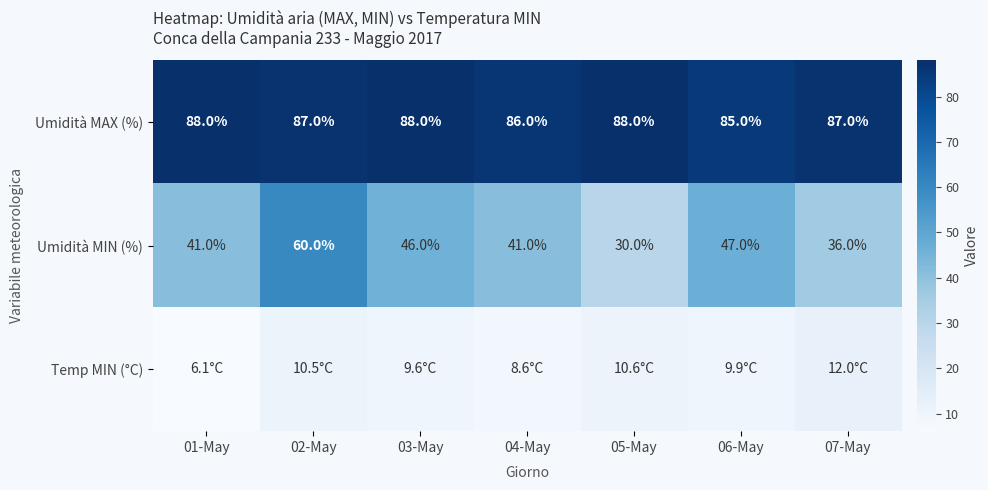

Where is Umidità MIN (%) nearest to the value 45?

03-May